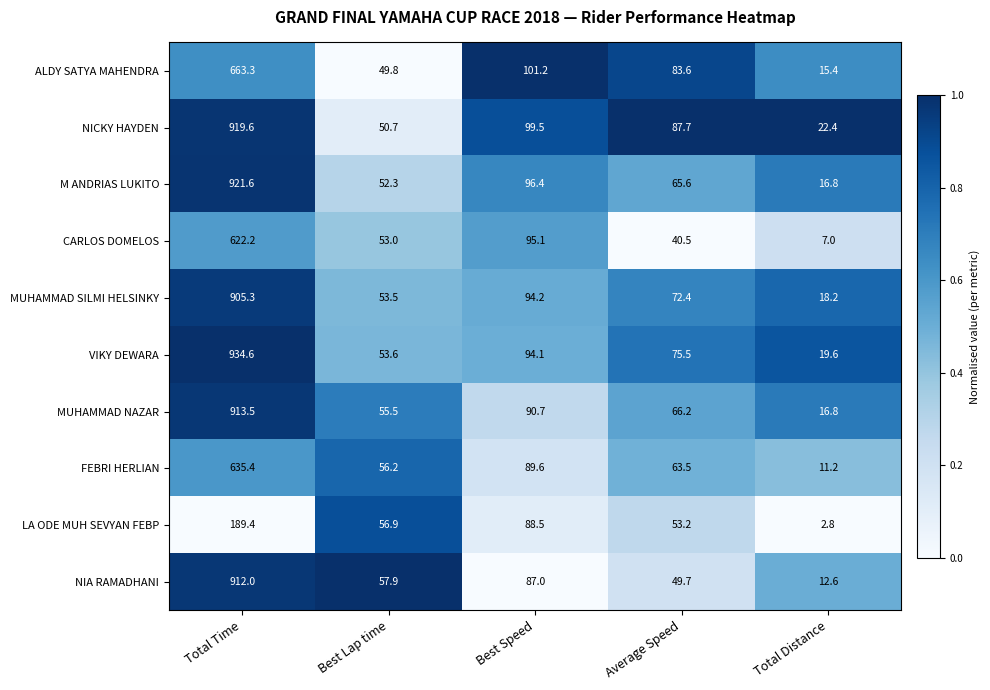

What is the total value across all series at Average Speed?

657.9